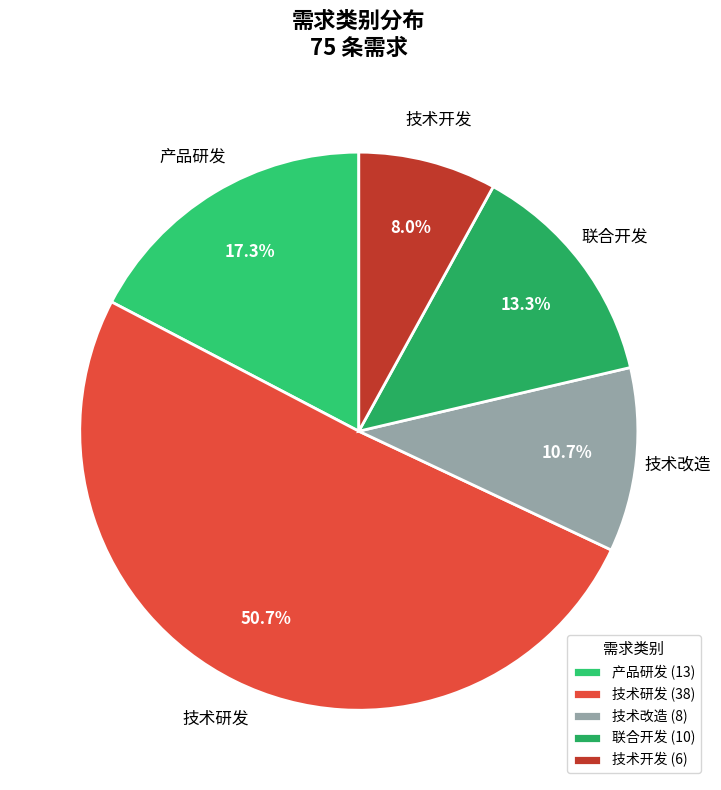

Count the number of slices in the pie.

5